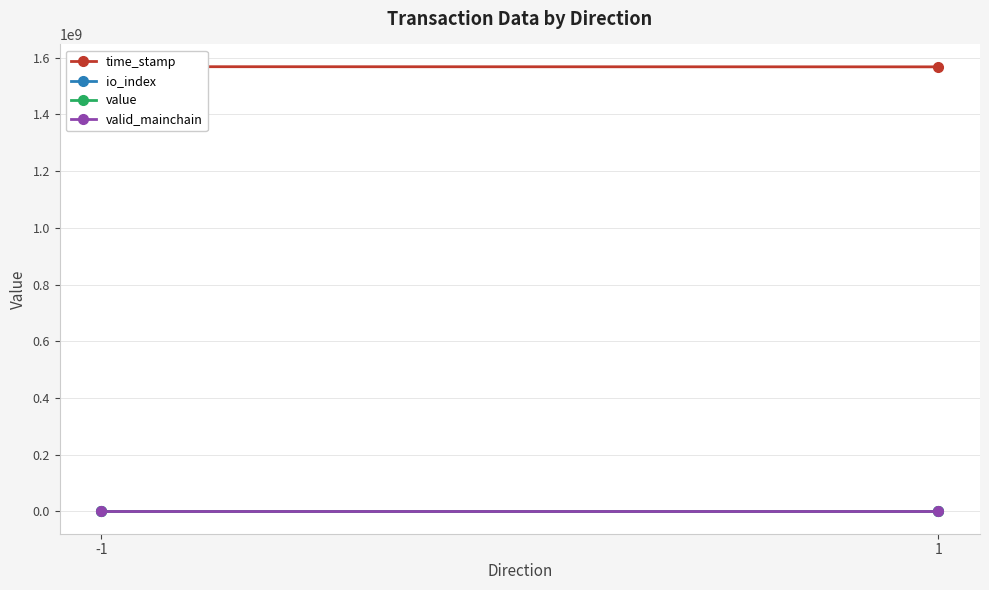

Which series has the largest range (max minus min)?

time_stamp